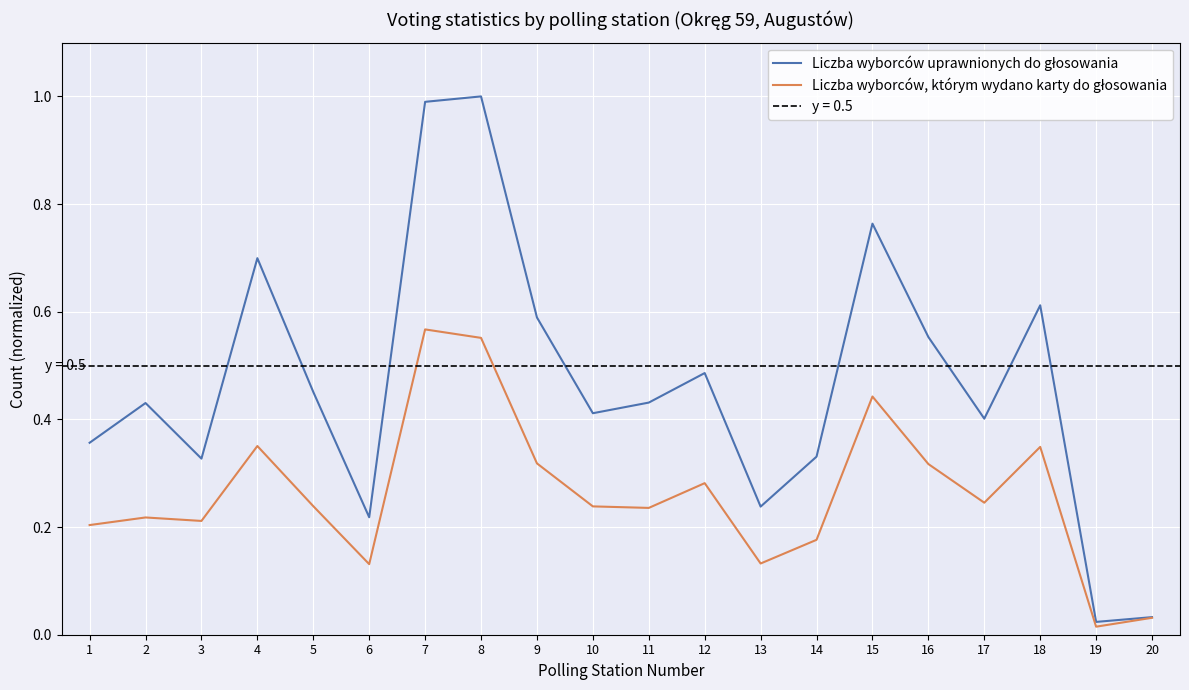

The value of Liczba wyborców, którym wydano karty do głosowania at 20 is 0.1. True or false?

False